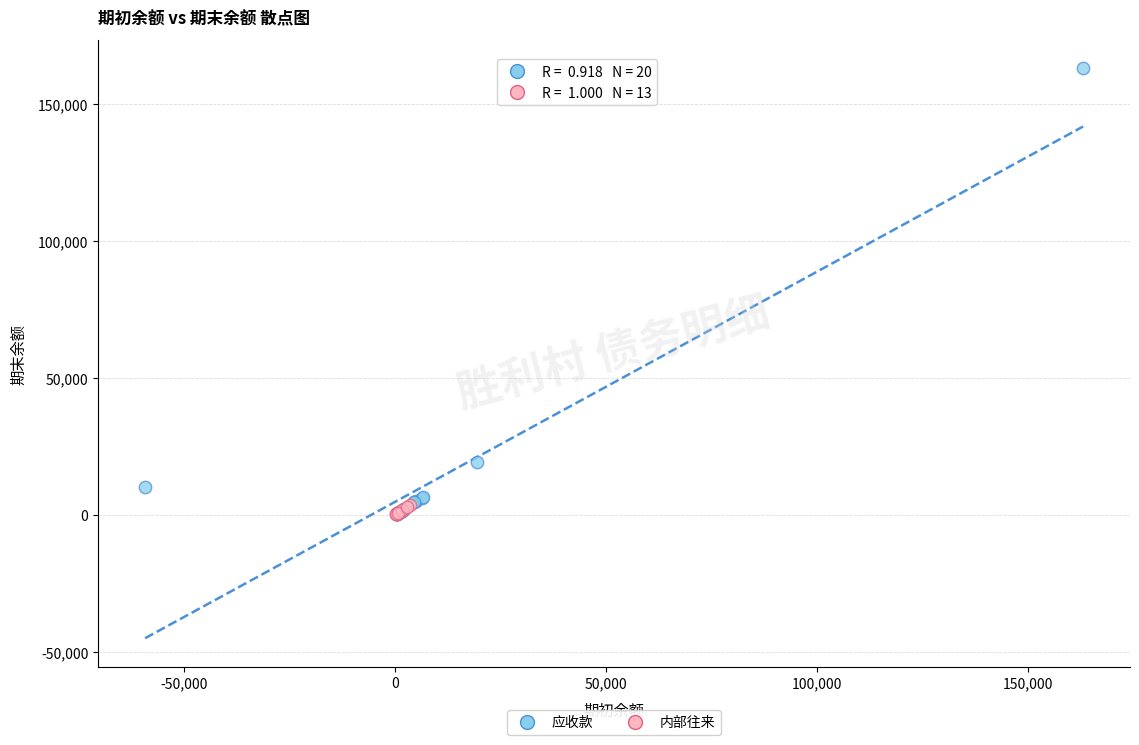

Which series reaches the maximum Y coordinate?

应收款